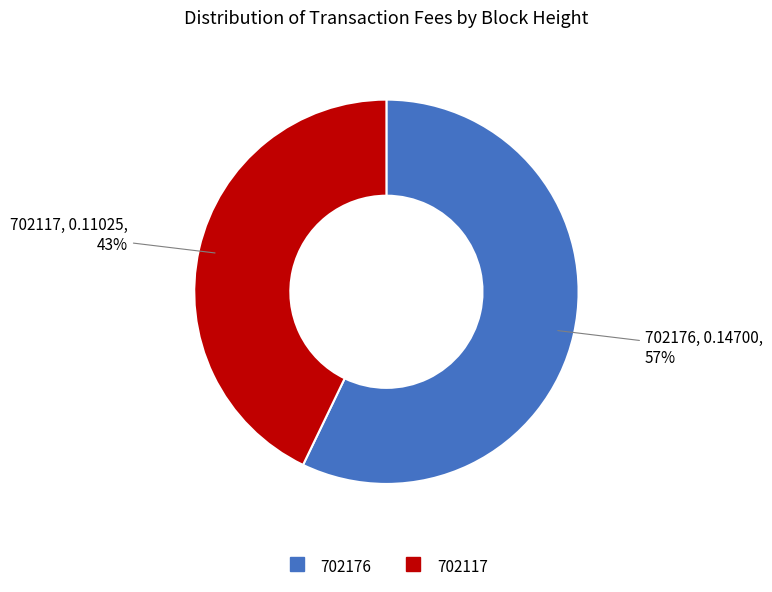

Is it true that 702117 is 43% of the pie?

True